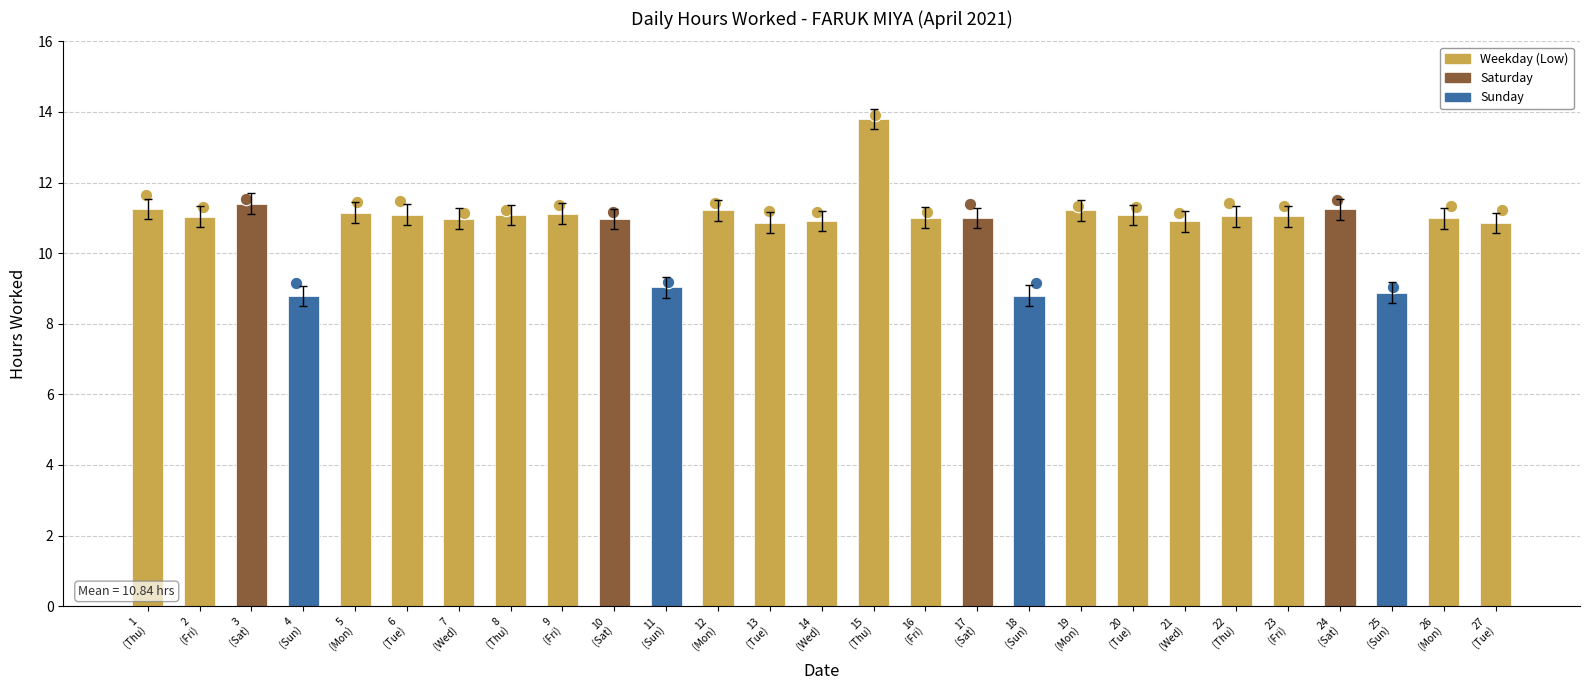

What is the change in value from 16
(Fri) to 19
(Mon)?

+0.2